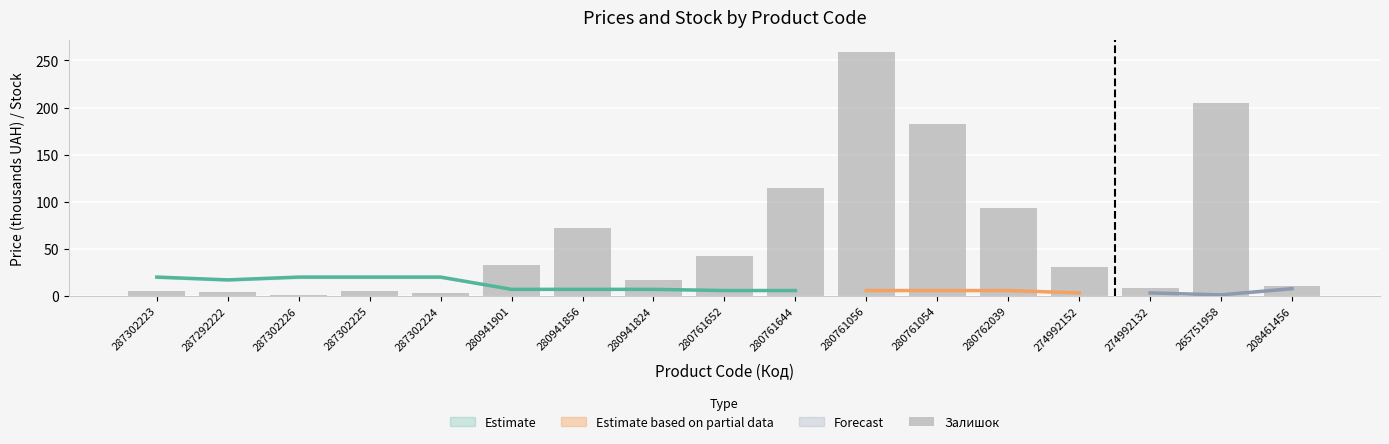

Does the chart contain any negative values?

No